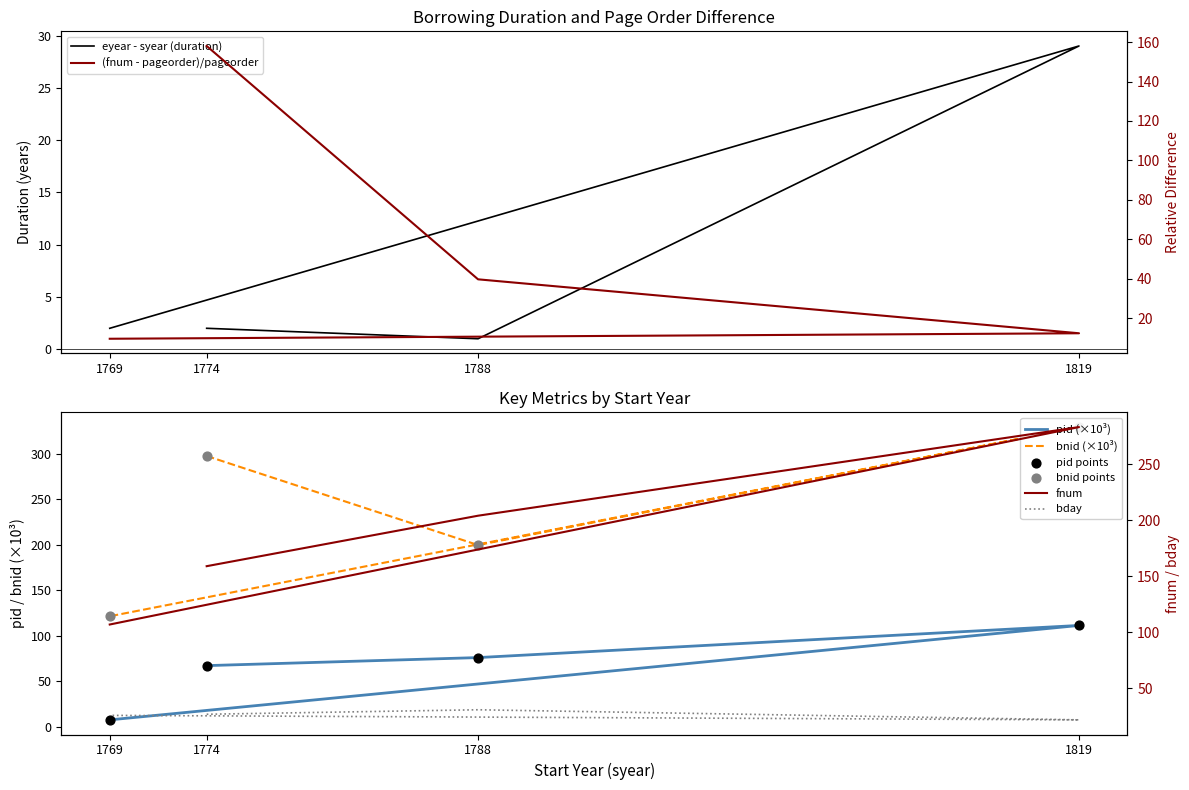

Which series contains the lowest Y value?

pid